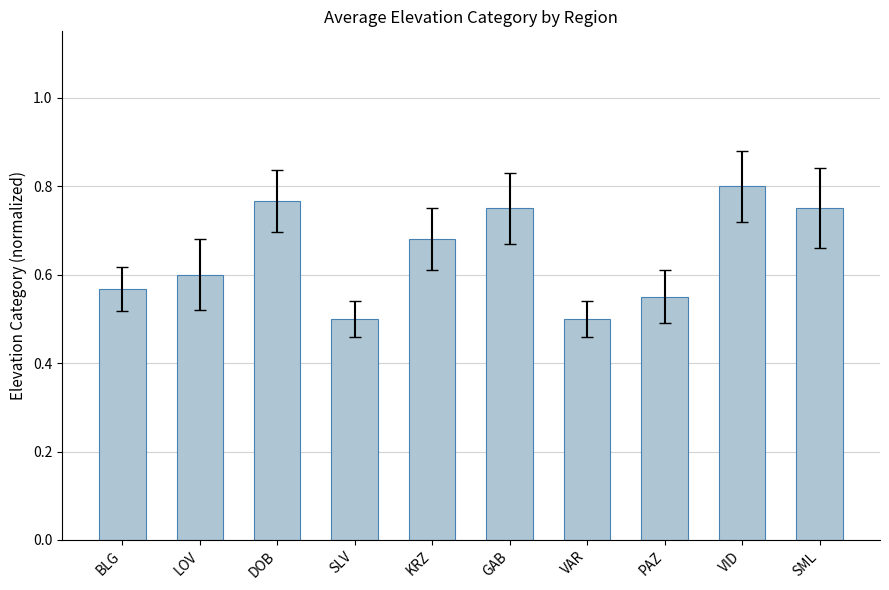

Are the bars horizontal?

No